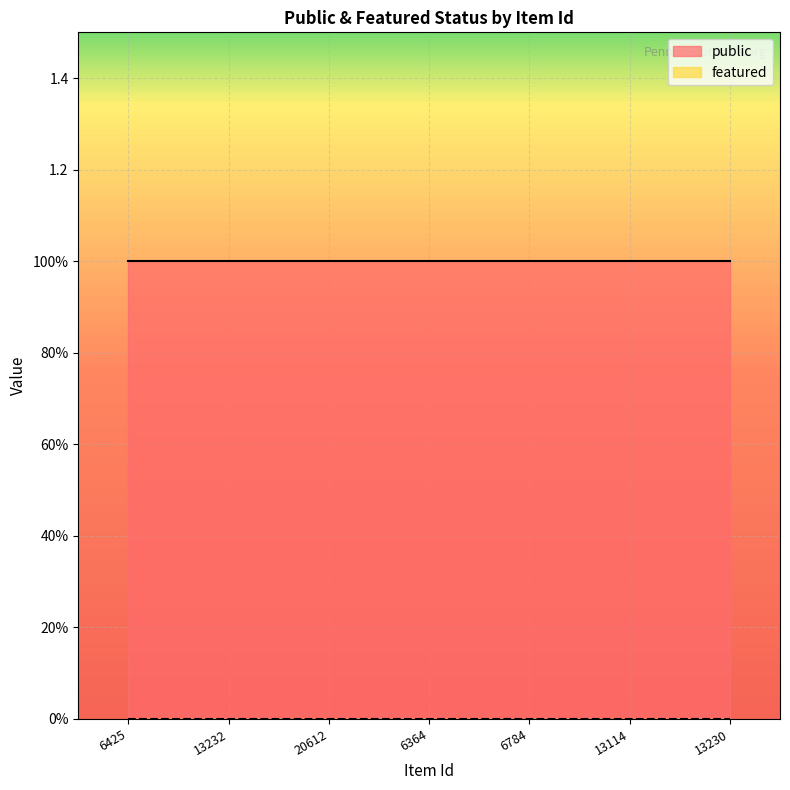

Is it true that public equals 0 at 13232?

False